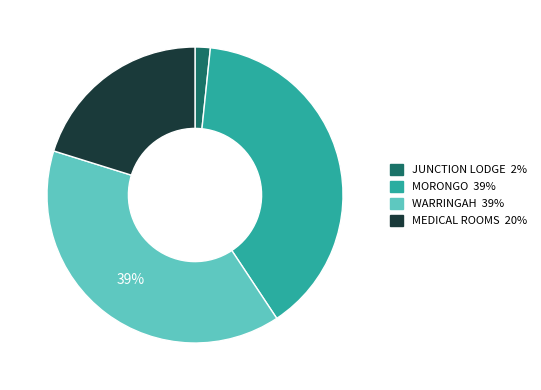

How many slices are in this pie chart?

4